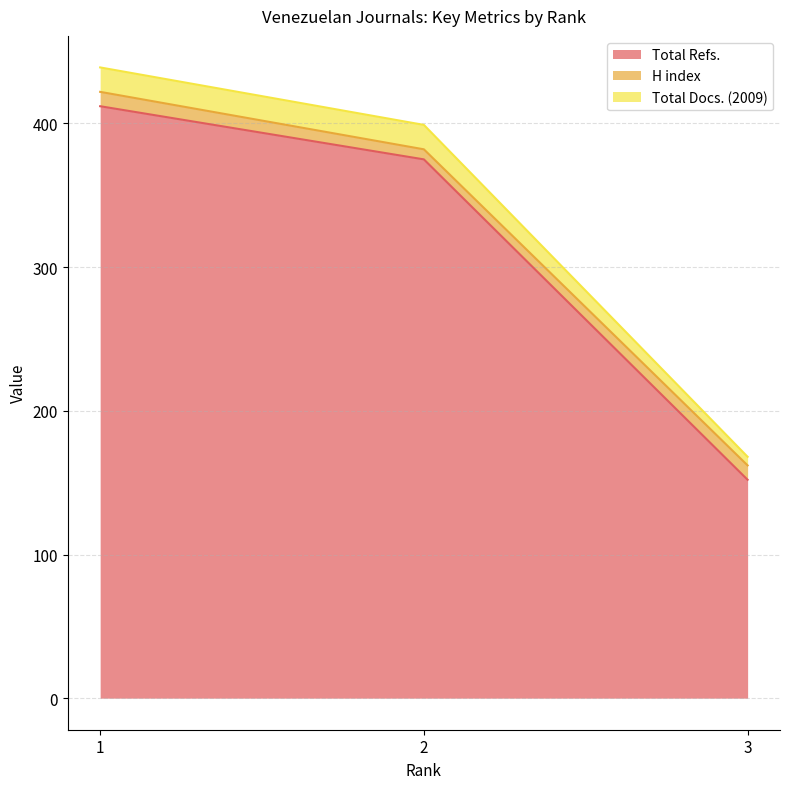

What are all the series names shown in the legend?

Total Refs., H index, Total Docs. (2009)